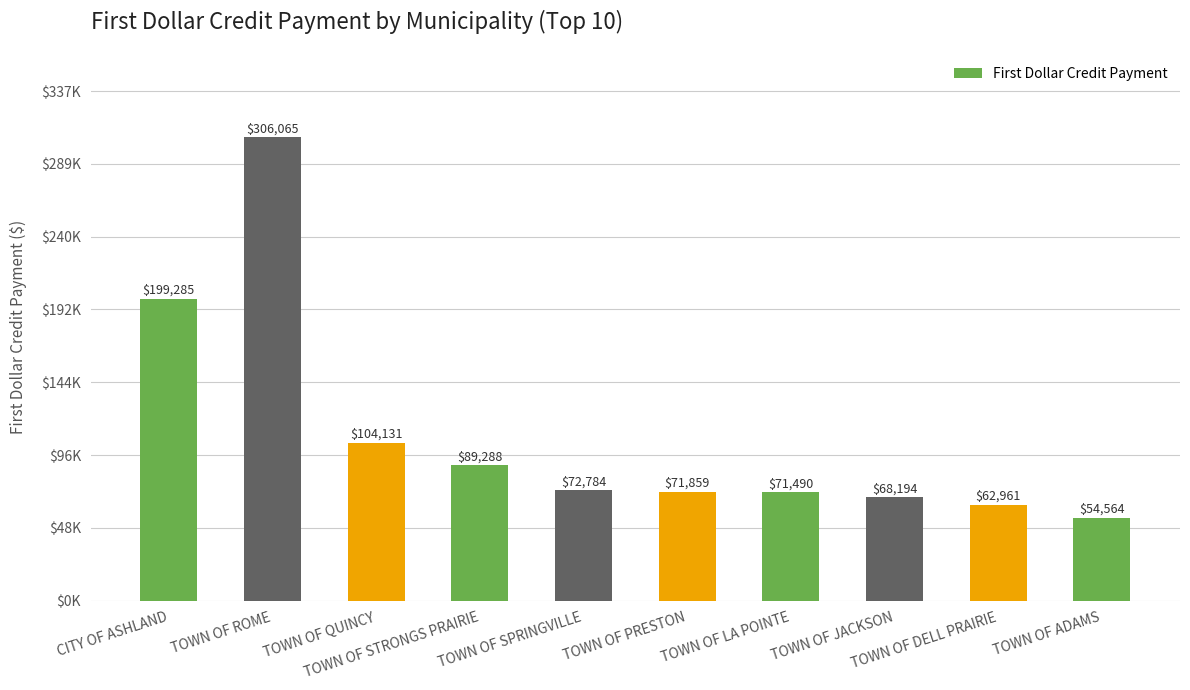

What is the average value?

110062.4